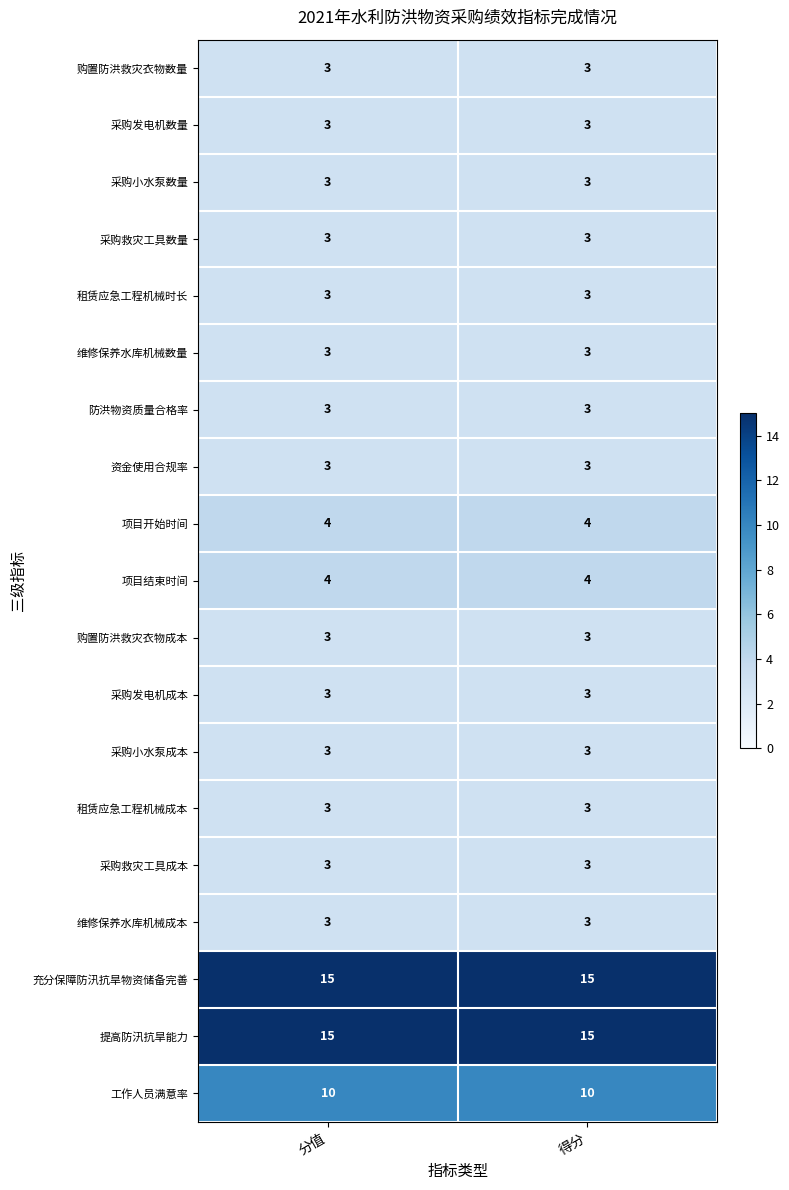

True or false: 采购救灾工具数量 has a value of 3 at 得分.

True